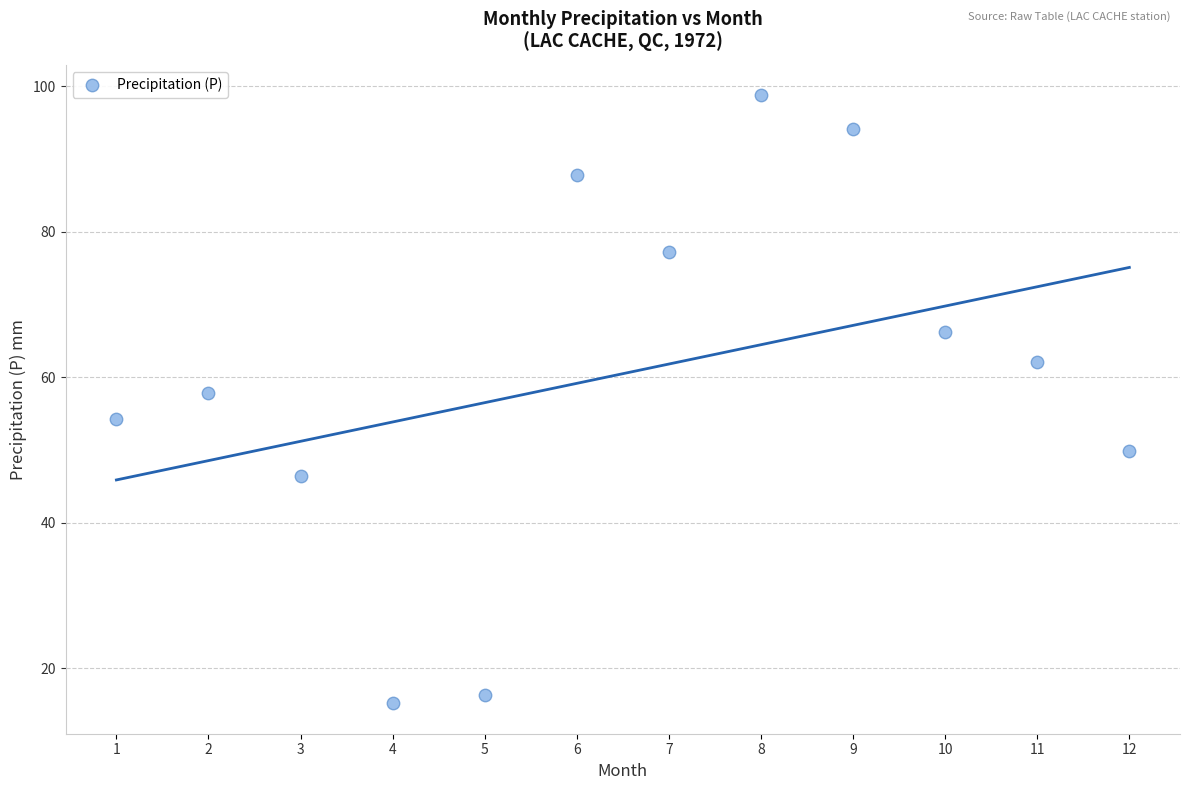

What is the average X value?

6.5